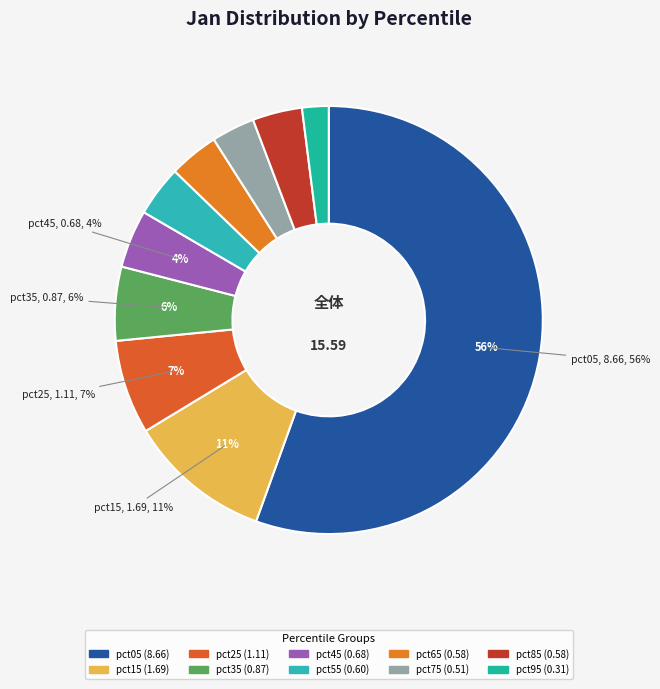

Does pct05 account for over 50% of the chart?

Yes